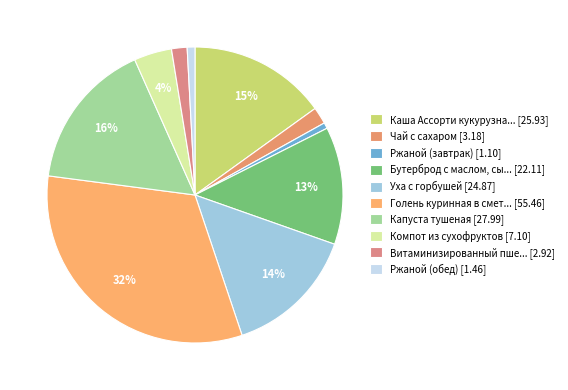

How many slices are in this pie chart?

10